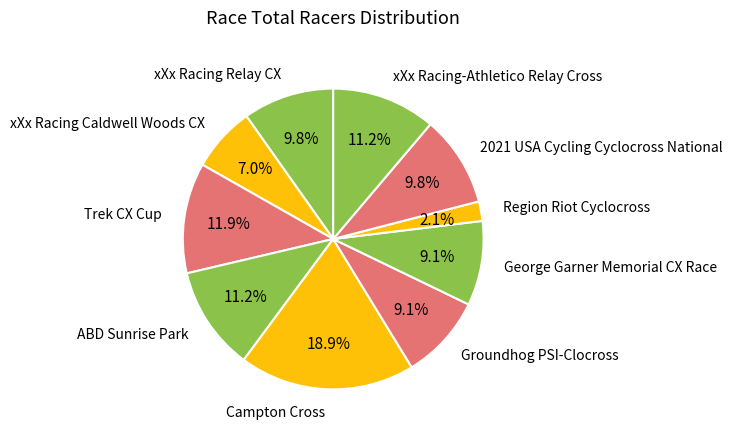

True or false: George Garner Memorial CX Race accounts for 1% of the total.

False